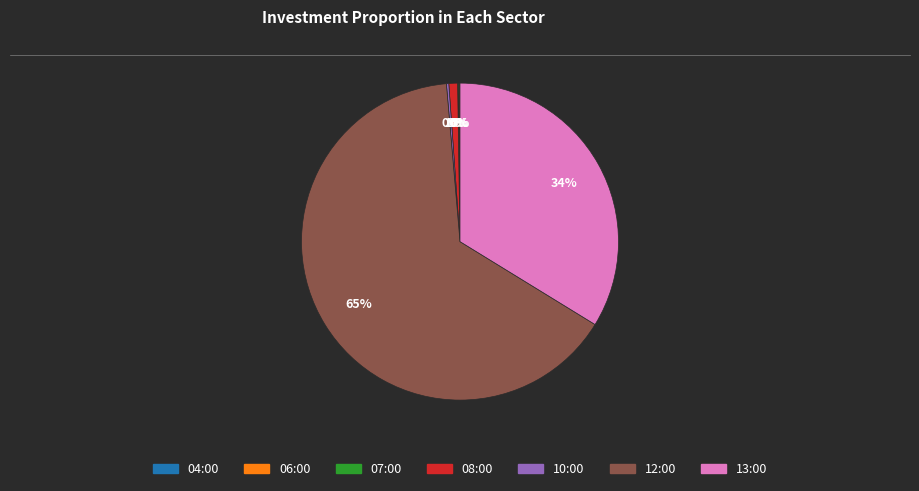

To the nearest percent, what is the combined percentage of 13:00 and 12:00?

99%